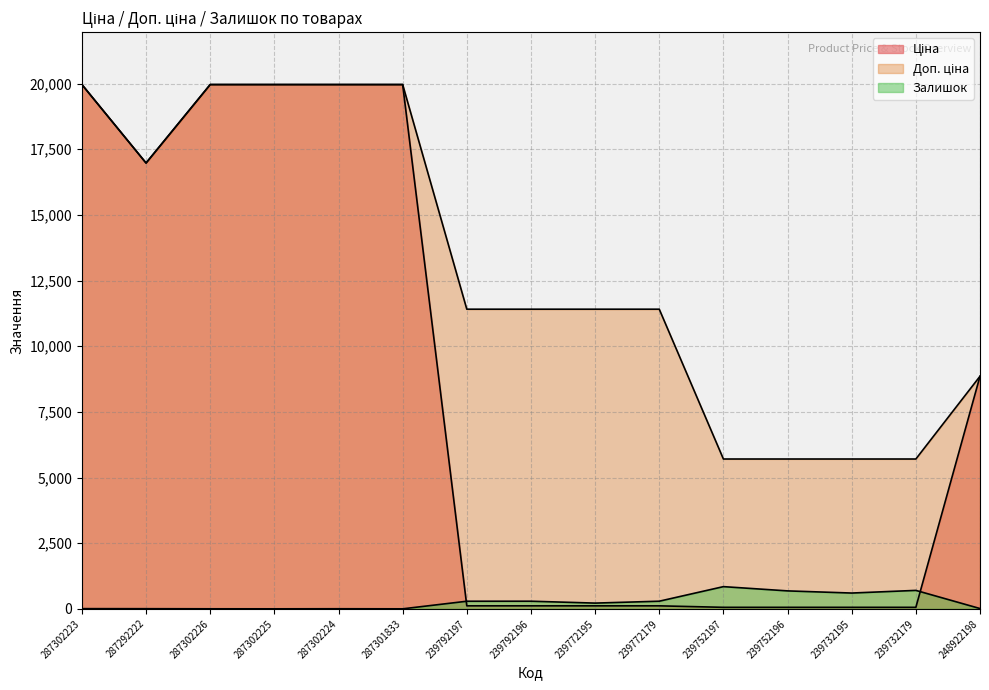

True or false: Доп. ціна and Ціна intersect in this chart.

False